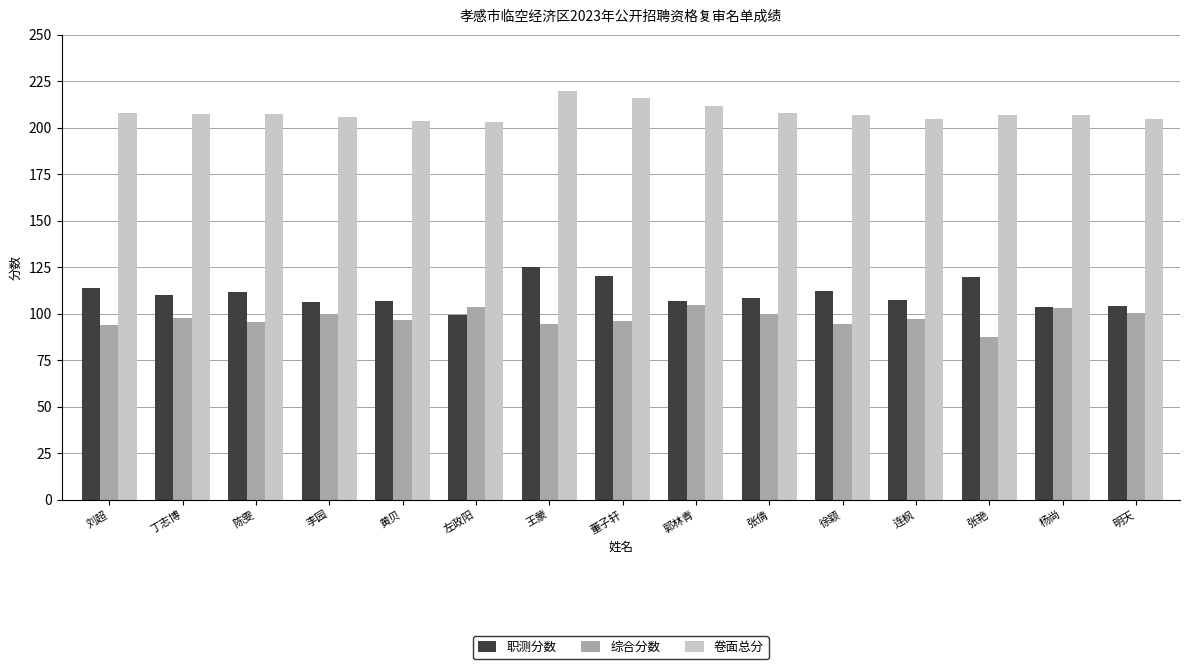

What is the minimum value for 卷面总分?

203.2